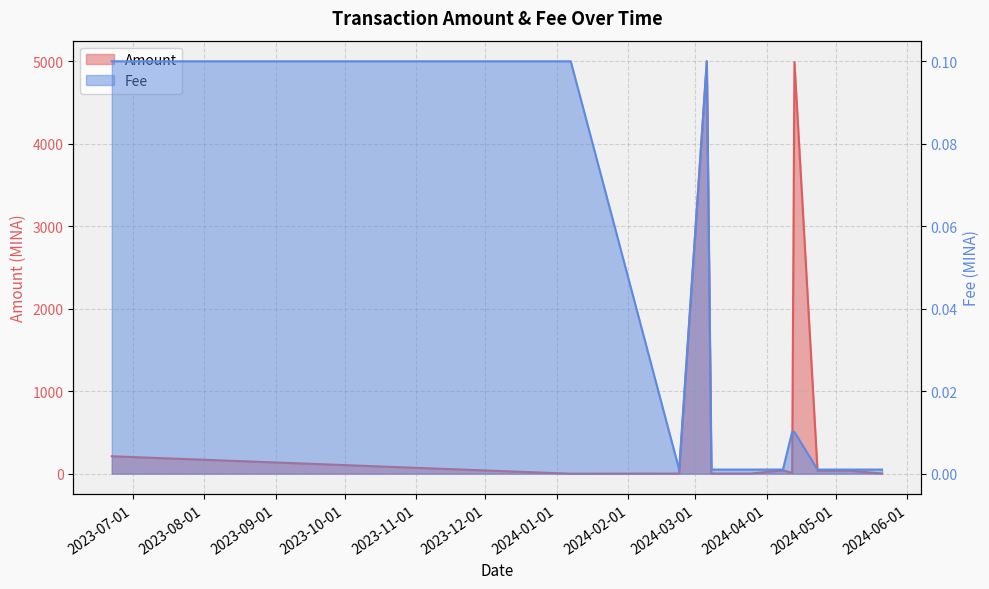

Which category has the highest value across all series?

2024-03-06